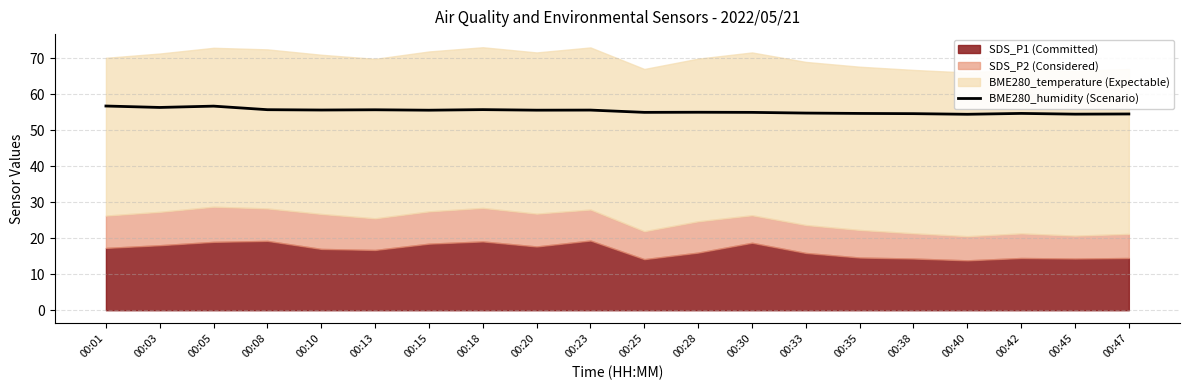

What is the greatest value displayed?

56.7